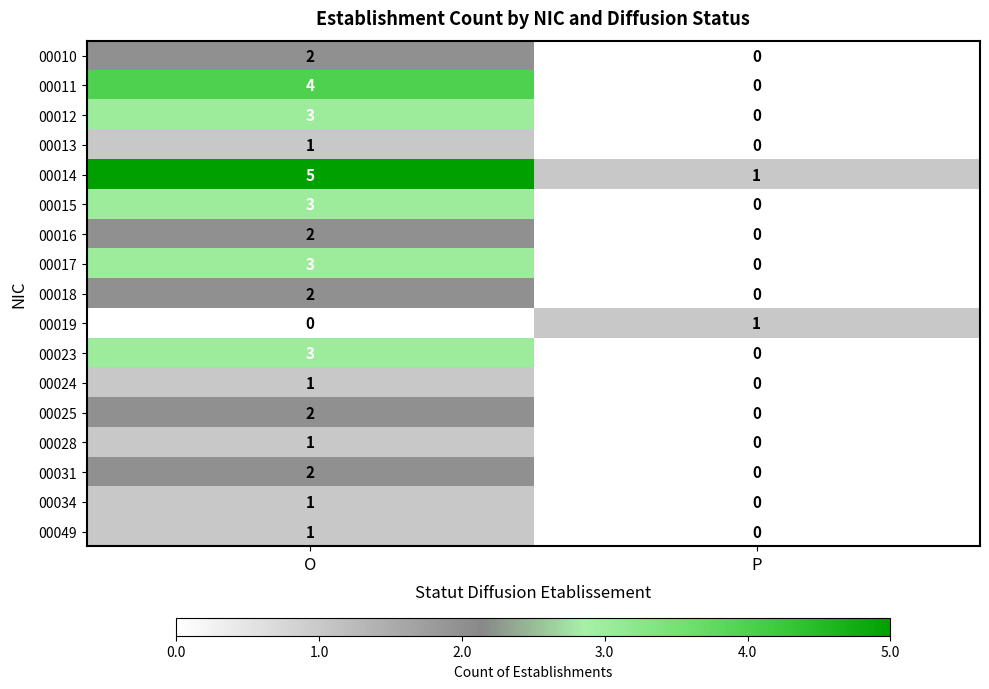

How many data points in 00013 are less than 1?

1